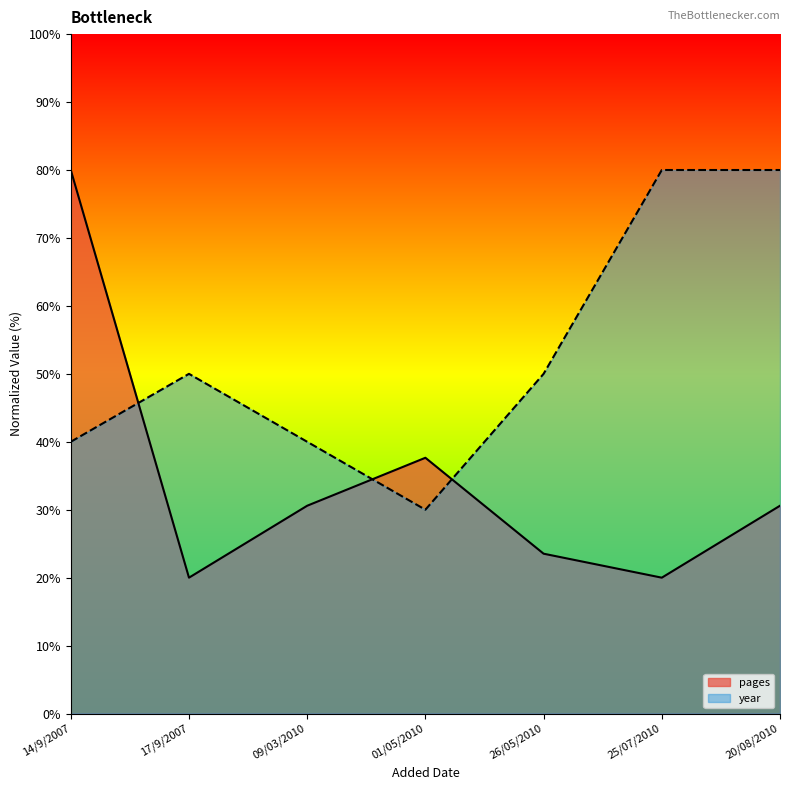

Reading left to right, list all the values displayed in this chart.

pages: 80.0	20.0	30.6	37.6	23.5	20.0	30.6
year: 40.0	50.0	40.0	30.0	50.0	80.0	80.0